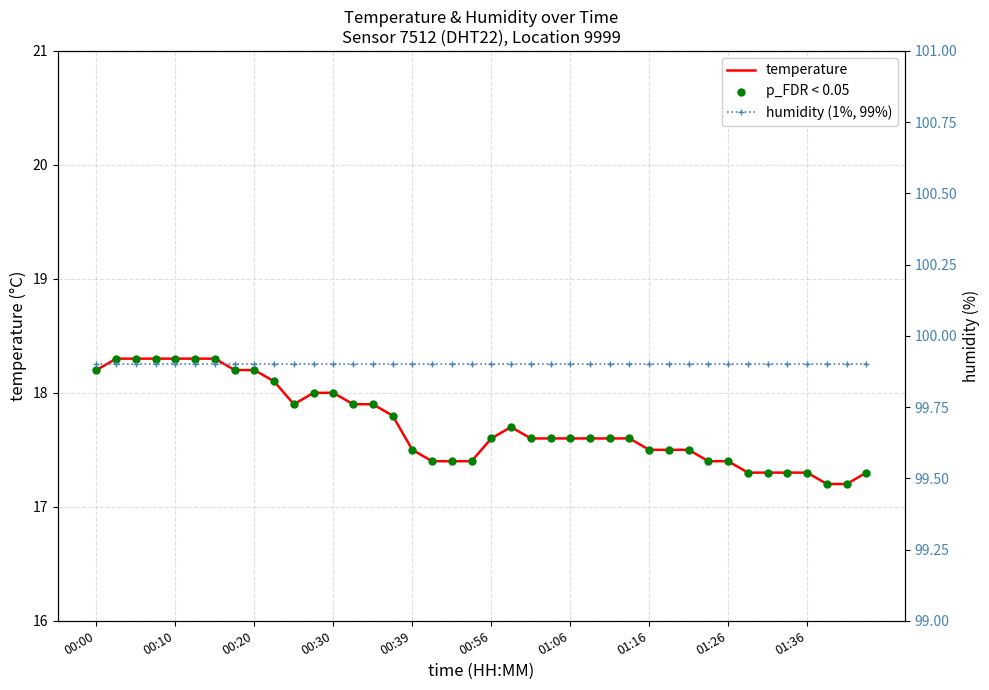

Is the value of p_FDR < 0.05 at 00:30 greater than the value of humidity (1%, 99%) at 24?

No